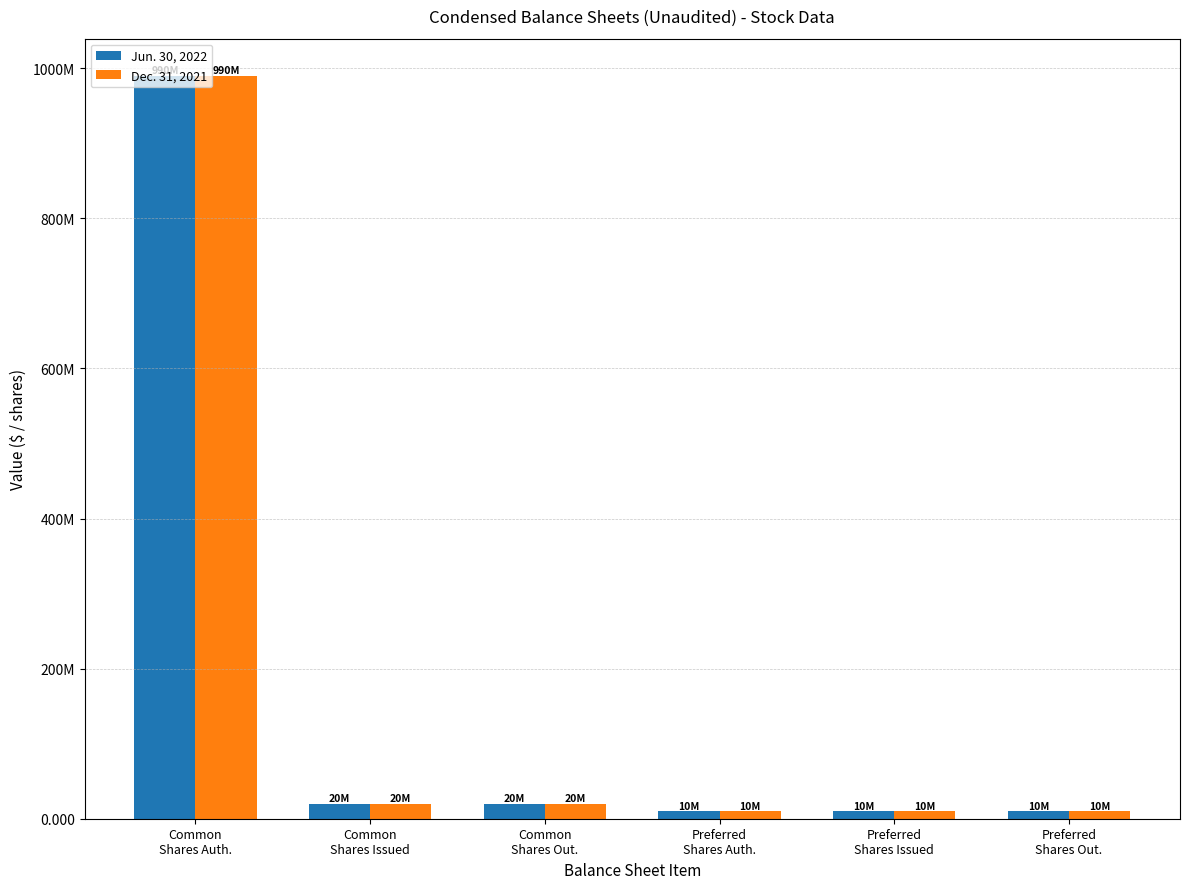

List the labels in order of Jun. 30, 2022 value, largest first.

Common
Shares Auth., Common
Shares Issued, Common
Shares Out., Preferred
Shares Auth., Preferred
Shares Issued, Preferred
Shares Out.